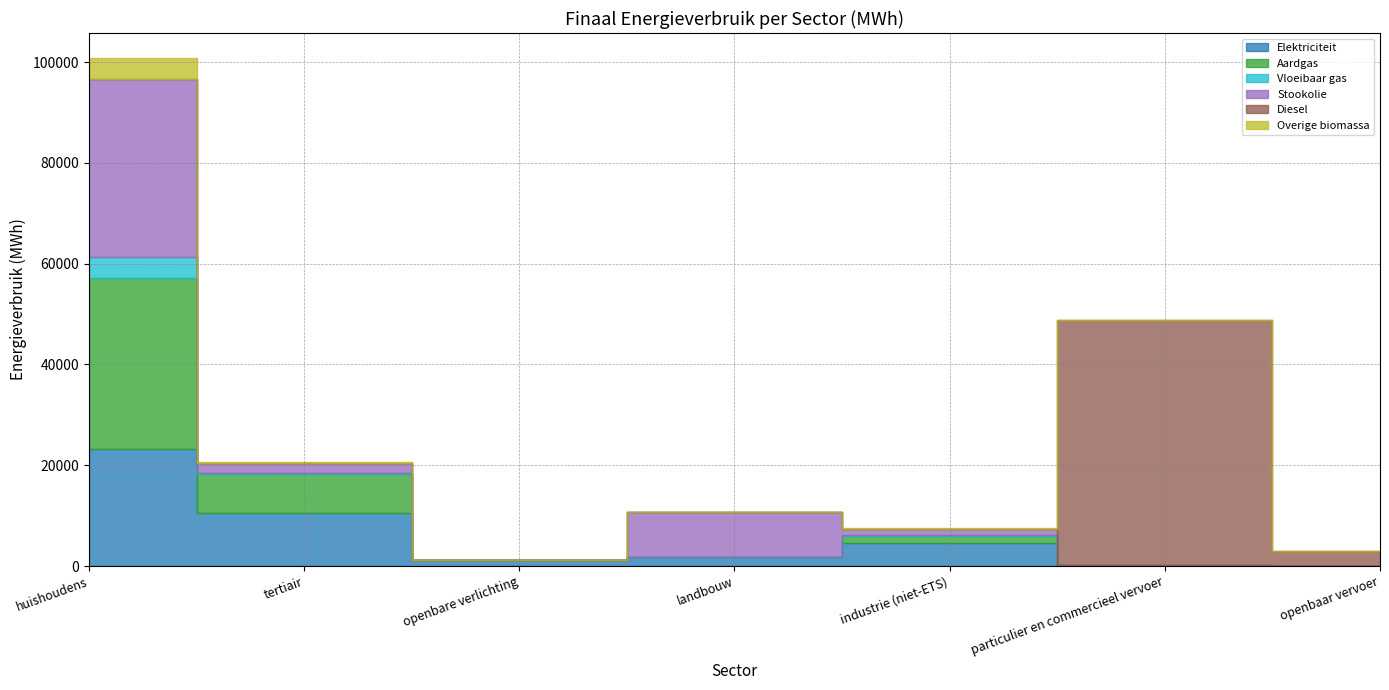

What are all the series names shown in the legend?

Elektriciteit, Aardgas, Vloeibaar gas, Stookolie, Diesel, Overige biomassa